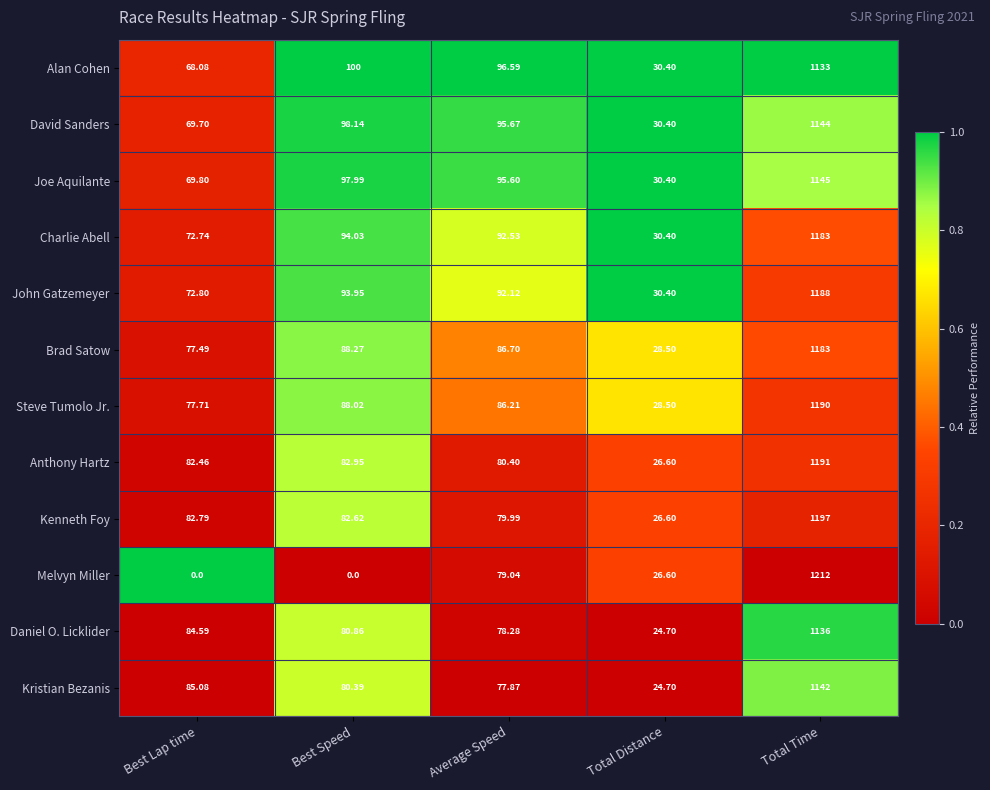

At Best Lap time, list the series in order from smallest to largest.

Melvyn Miller, Alan Cohen, David Sanders, Joe Aquilante, Charlie Abell, John Gatzemeyer, Brad Satow, Steve Tumolo Jr., Anthony Hartz, Kenneth Foy, Daniel O. Licklider, Kristian Bezanis